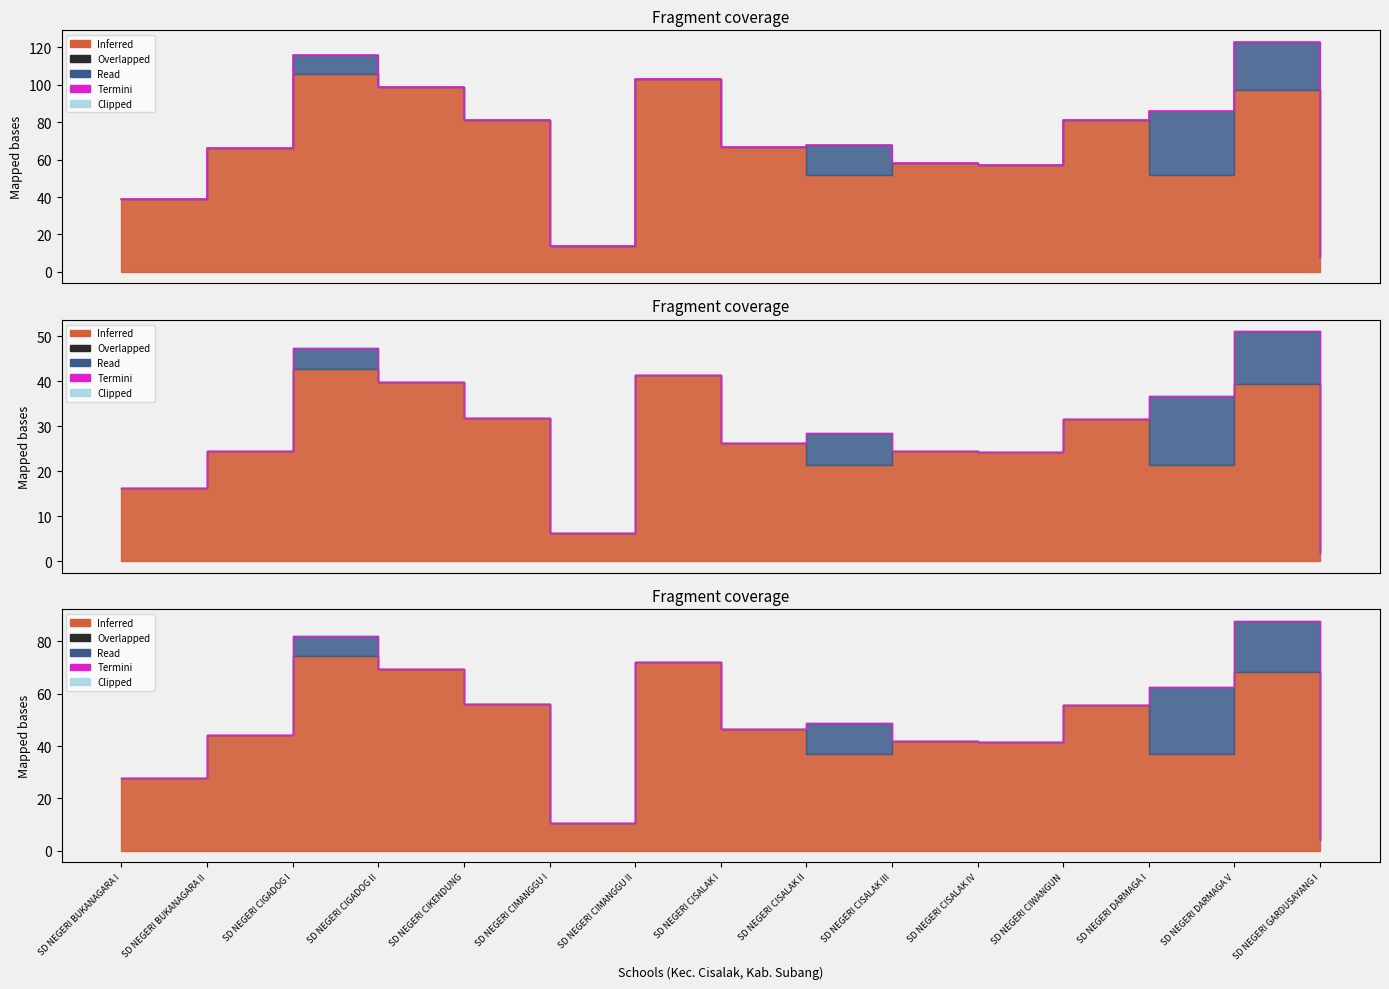

What is the minimum value shown in the chart?

4.2